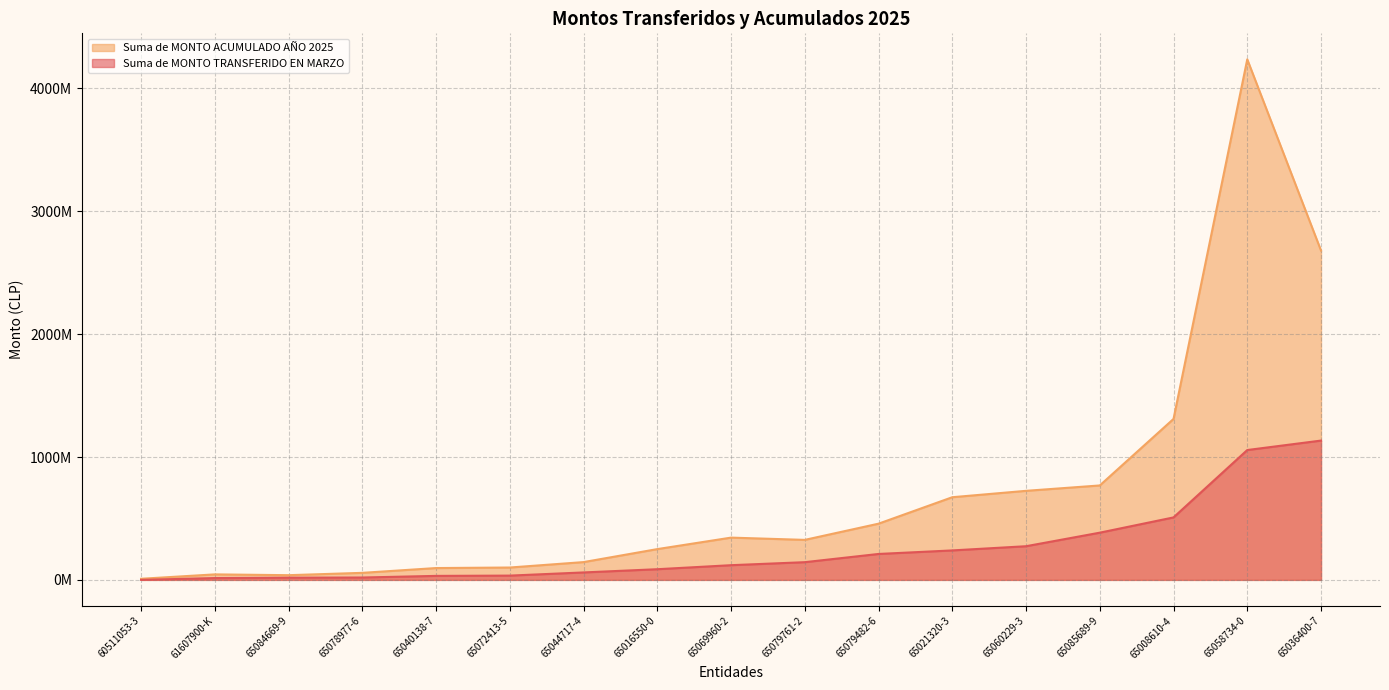

At how many categories does at least one series exceed 1902618948?

2